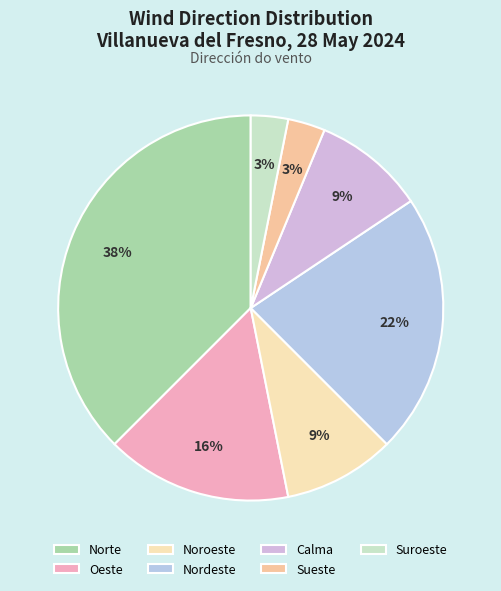

How many slices are in this pie chart?

7